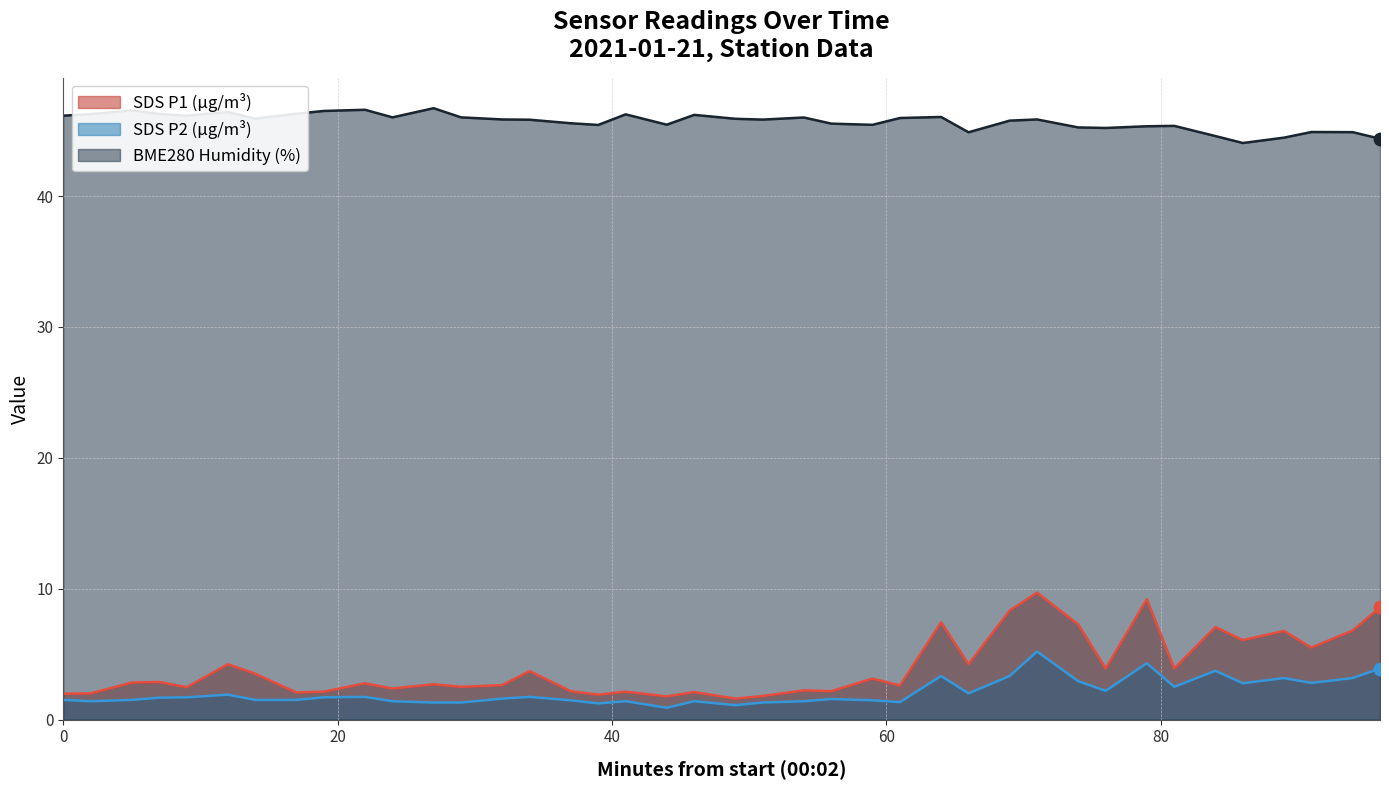

Which series has the largest total across all categories?

BME280 Humidity (%)